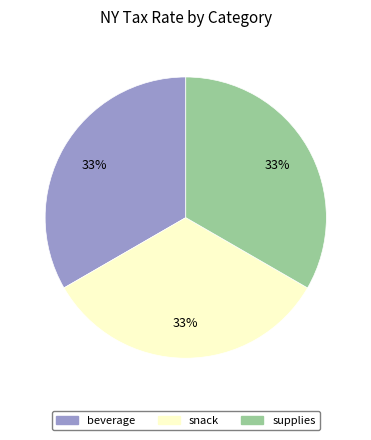

Does any single category account for the majority?

No